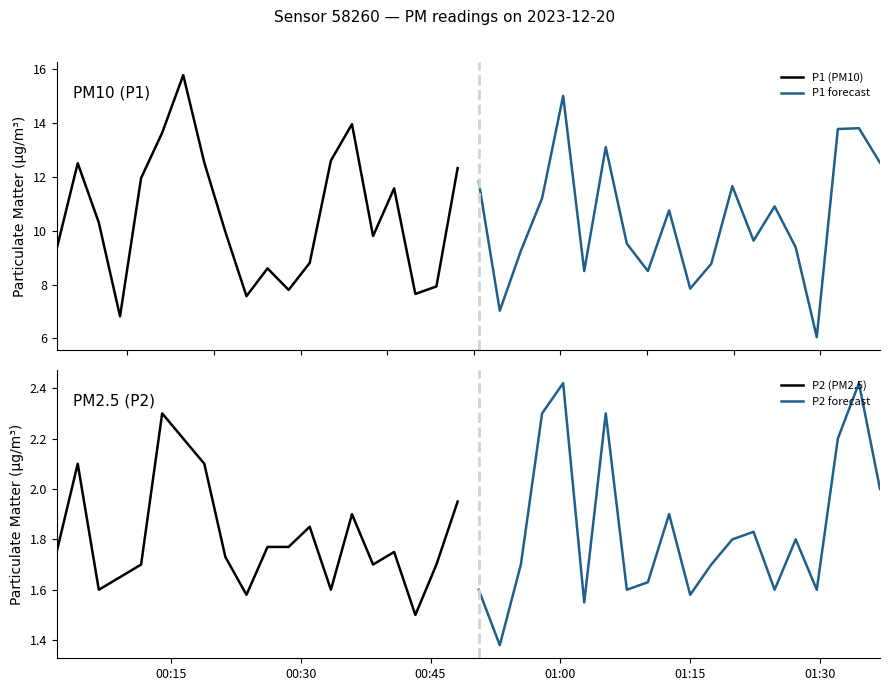

Which series has the largest total across all categories?

P1 (PM10)